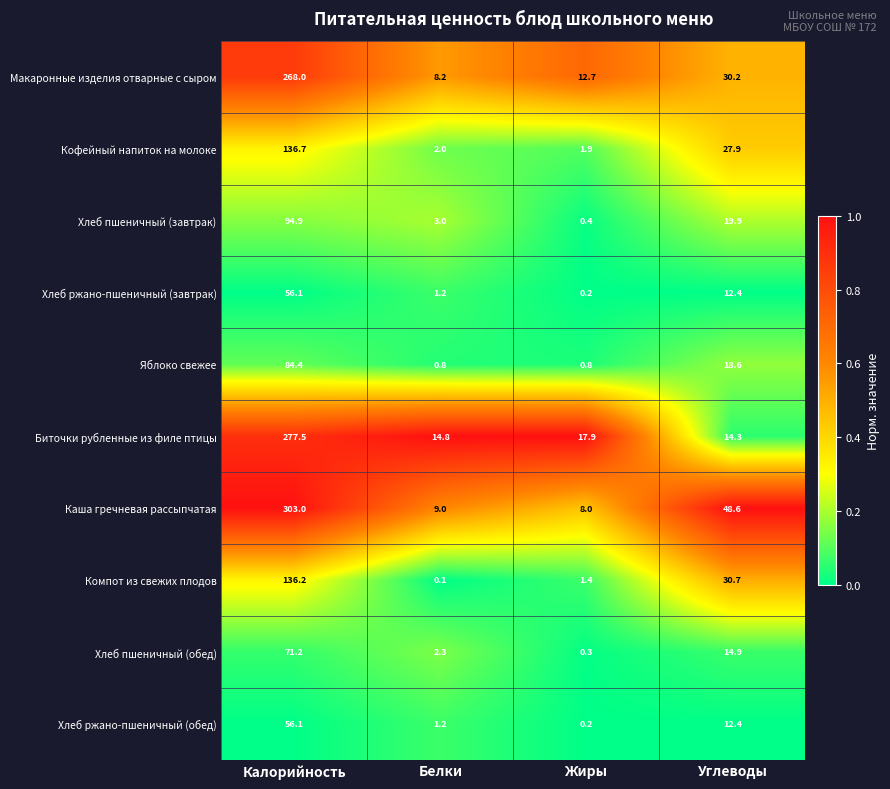

Where is Кофейный напиток на молоке nearest to the value 69?

Углеводы